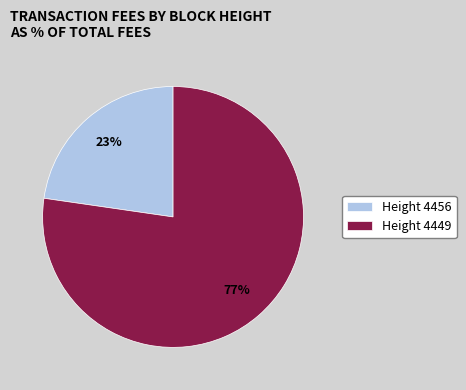

To the nearest percent, what is the average slice percentage?

50%